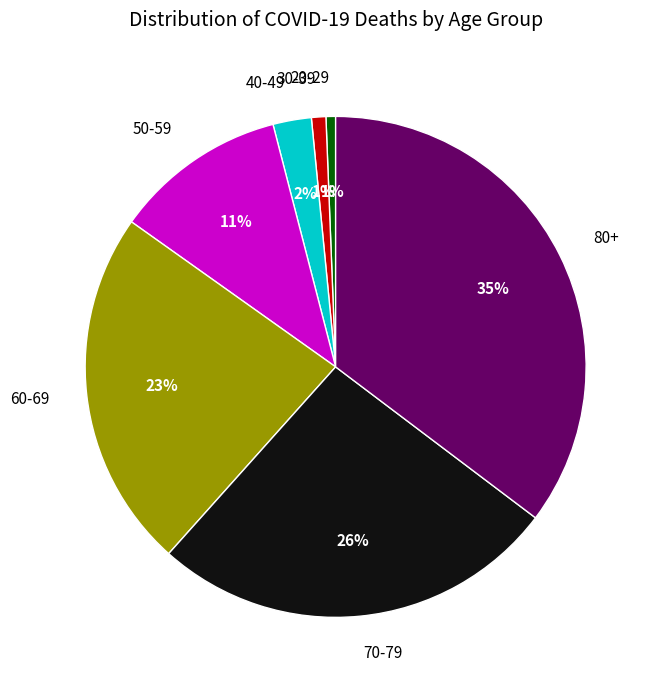

Do 30-39 and 70-79 together represent more than half of the pie?

No